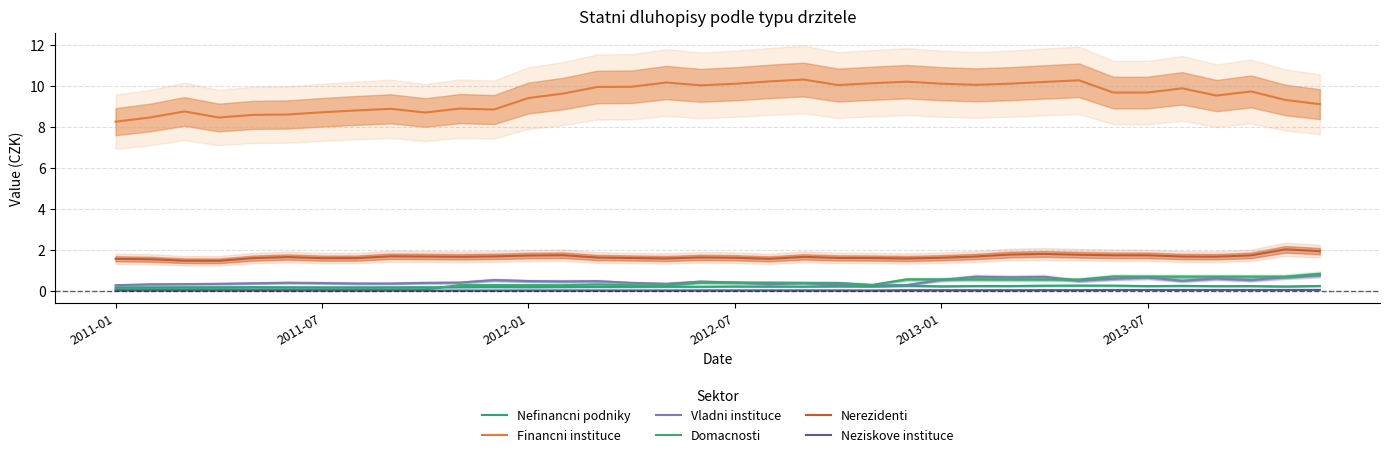

What is the sum of all Vladni instituce values?

16.2